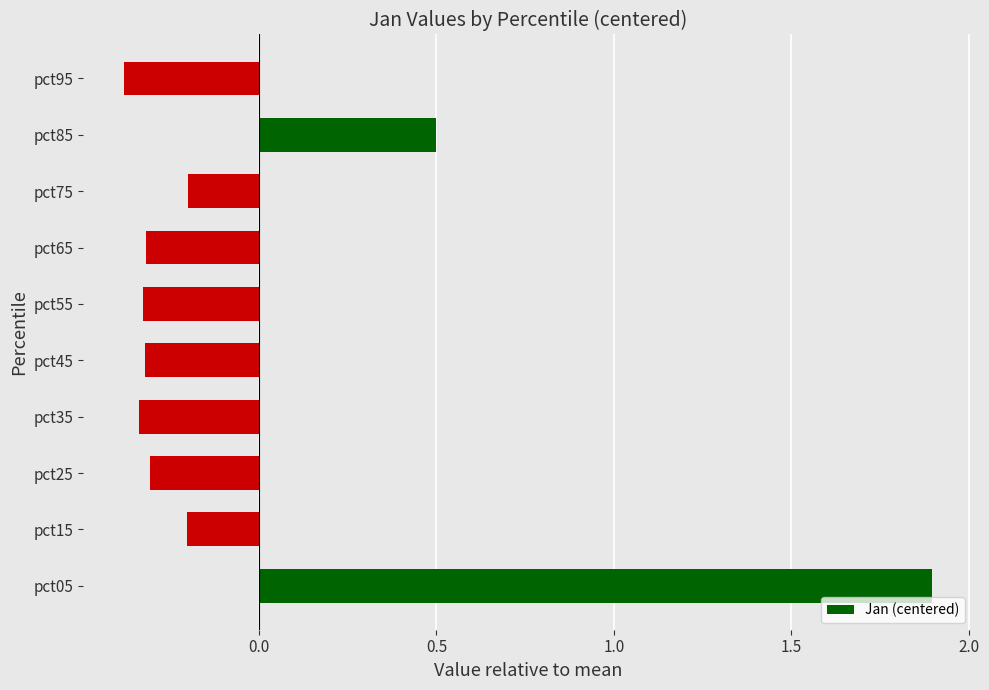

Does the chart contain stacked bars?

No